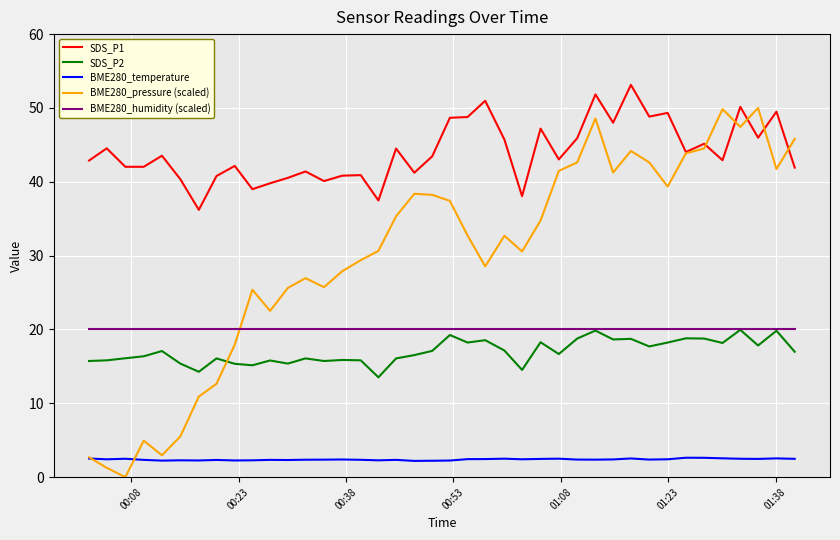

Which series has the largest total across all categories?

SDS_P1